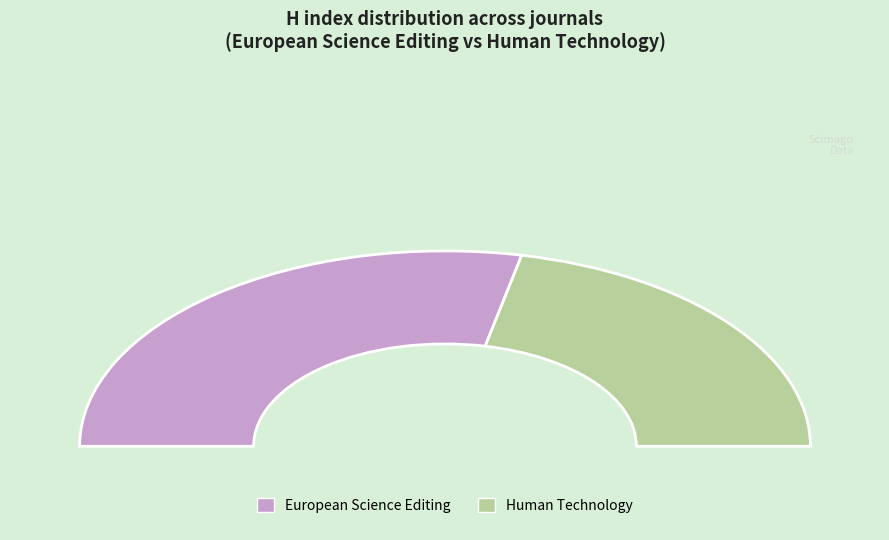

How many segments does this pie chart have?

2